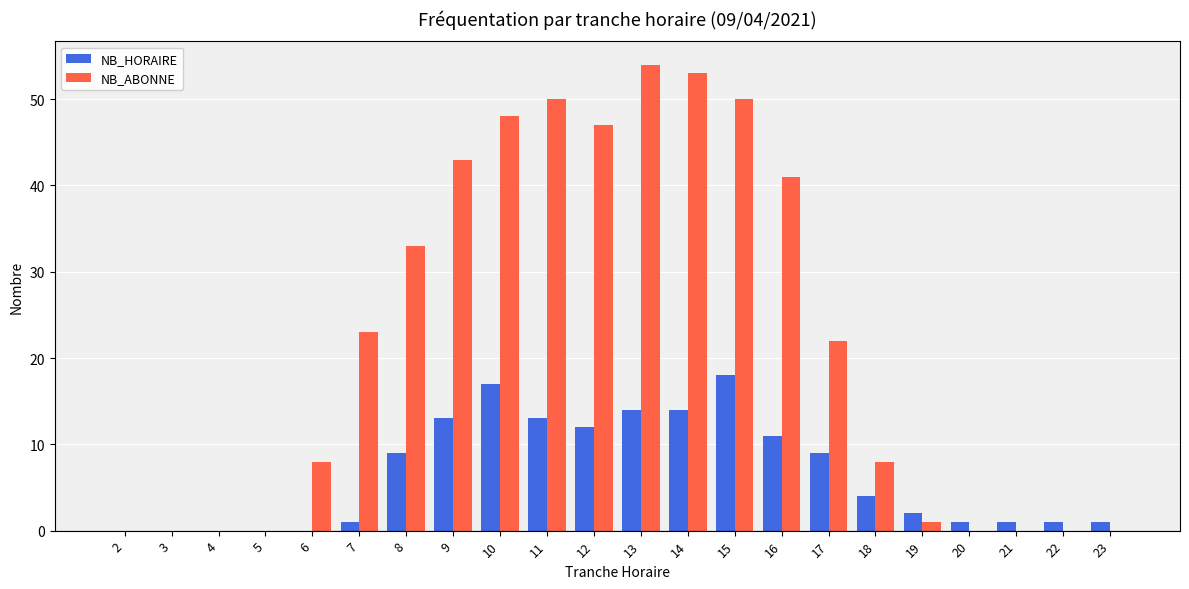

True or false: NB_HORAIRE has a value of 9 at 8.

True